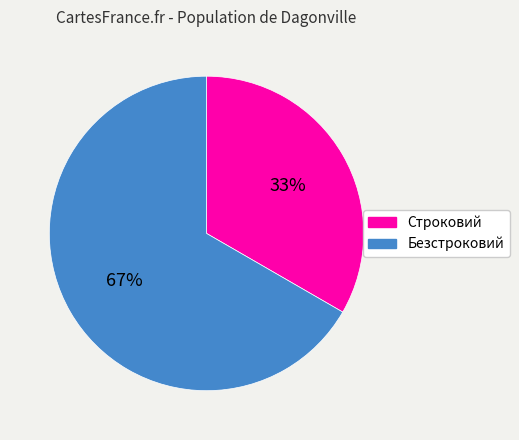

Does Строковий represent more than half of the total?

No